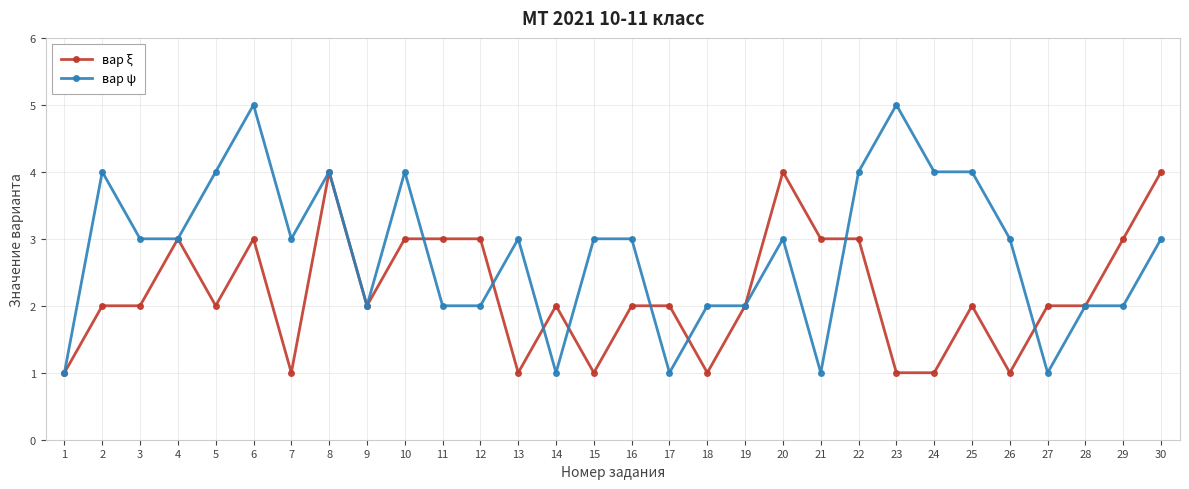

Which series changed the most between 14 and 24?

вар ψ